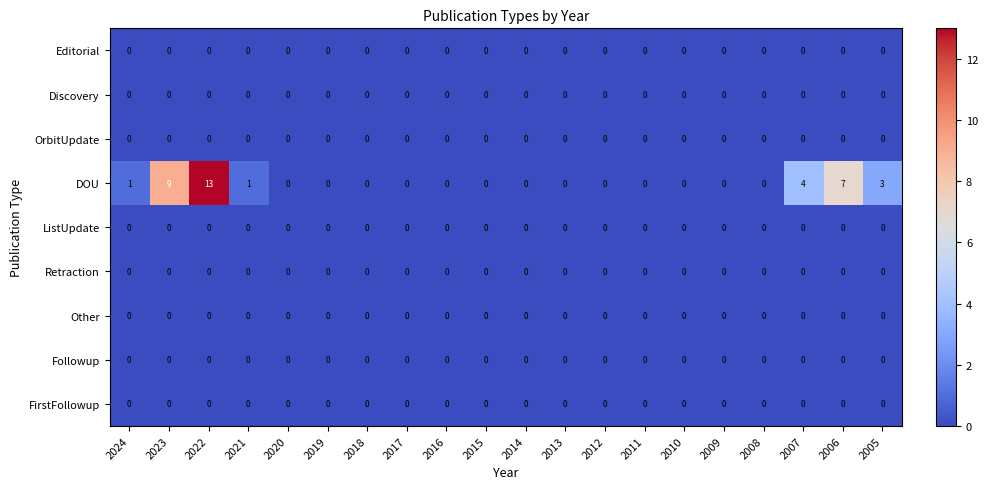

At which category is the sum across all series the highest?

2022